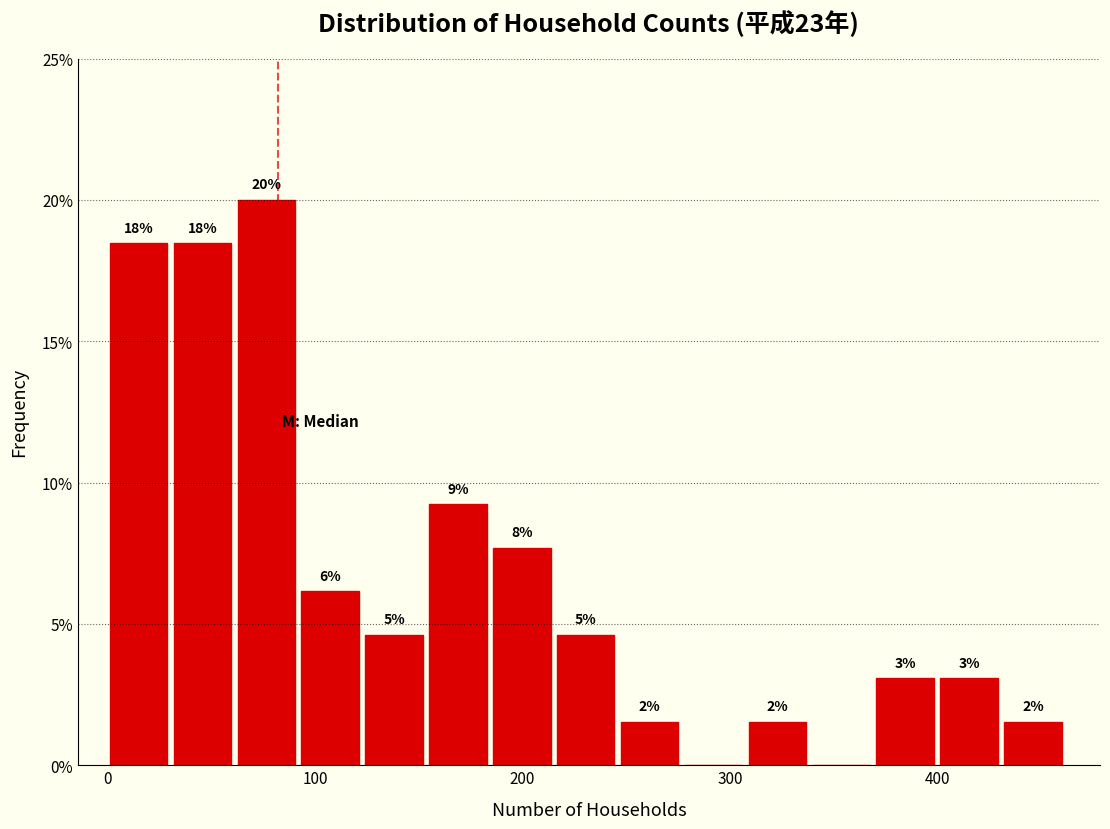

Around what value on the x-axis is the tallest bar? Give the approximate position of its centre, as read against the axis.

80